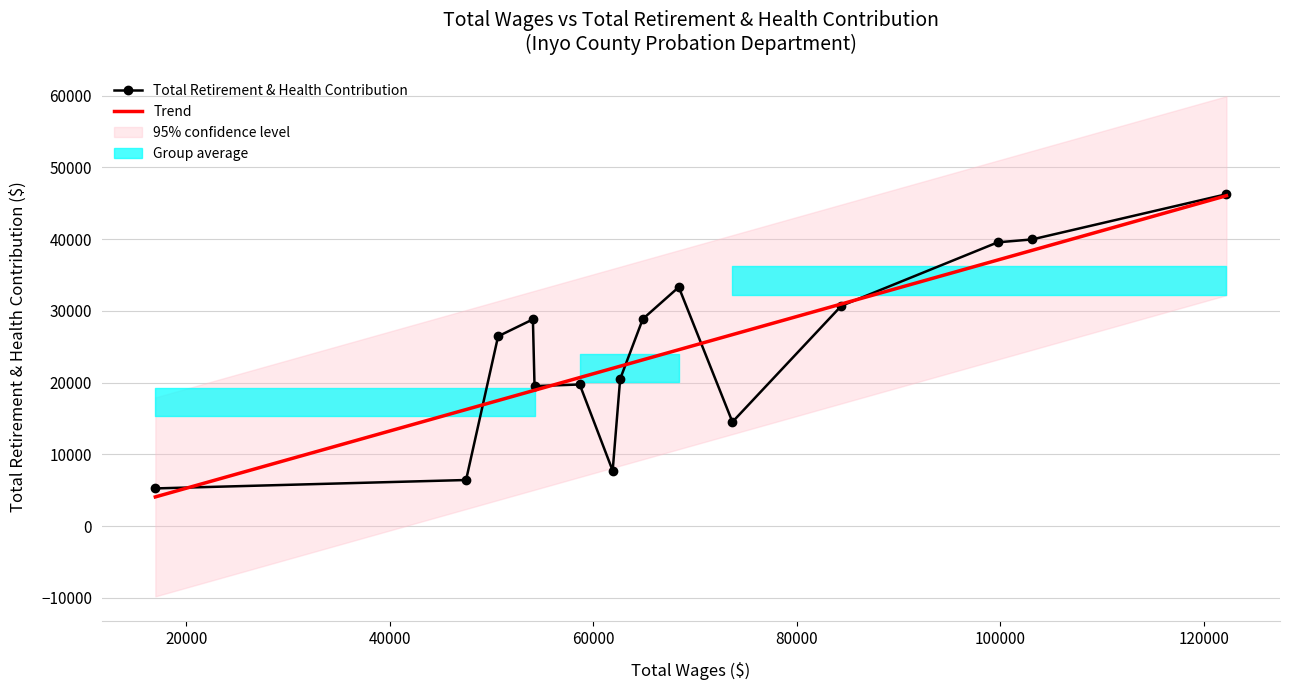

What is the difference between the second highest and second lowest values in the Total Retirement & Health Contribution series?

33531.0